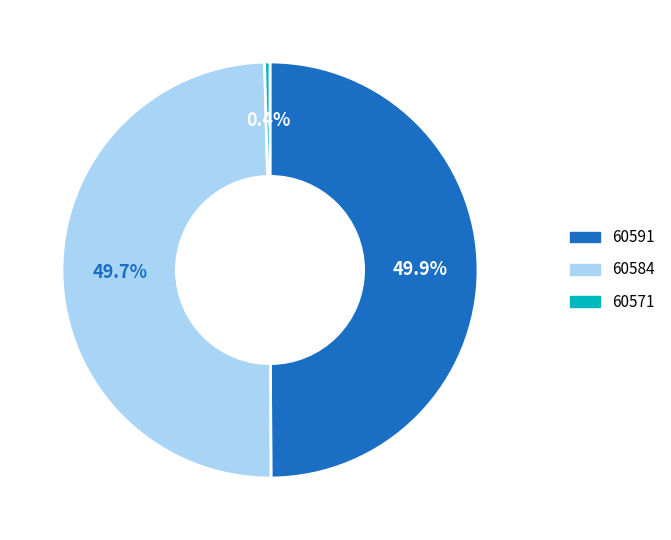

Is it true that 60591 is 1% of the pie?

False